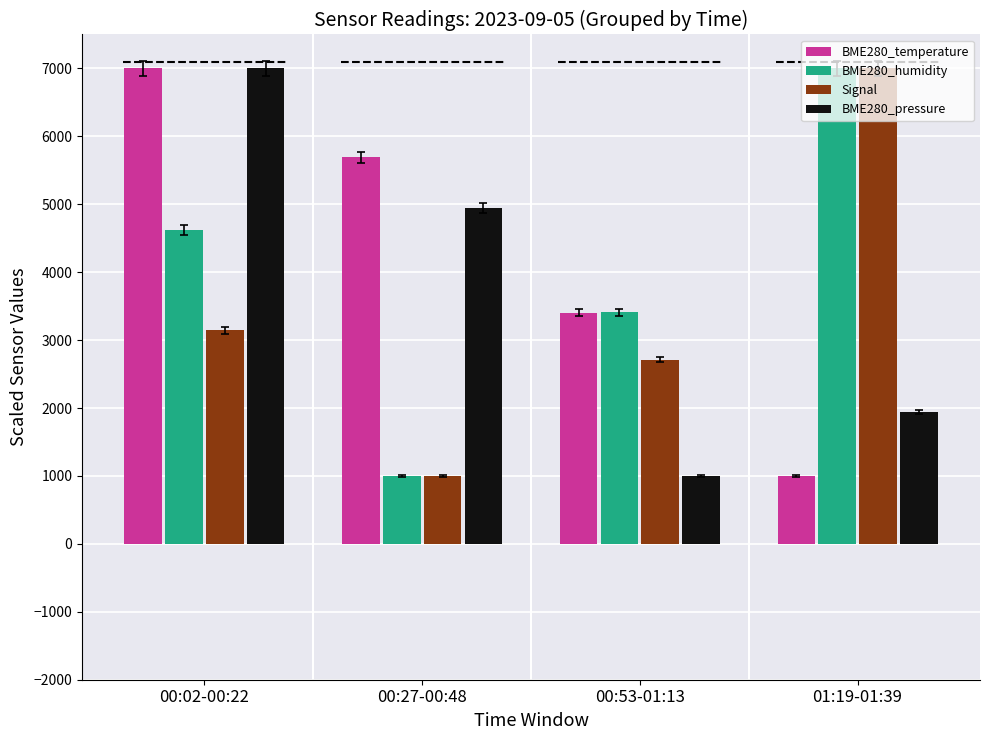

What is the label of the 2nd bar from the left?

00:27-00:48